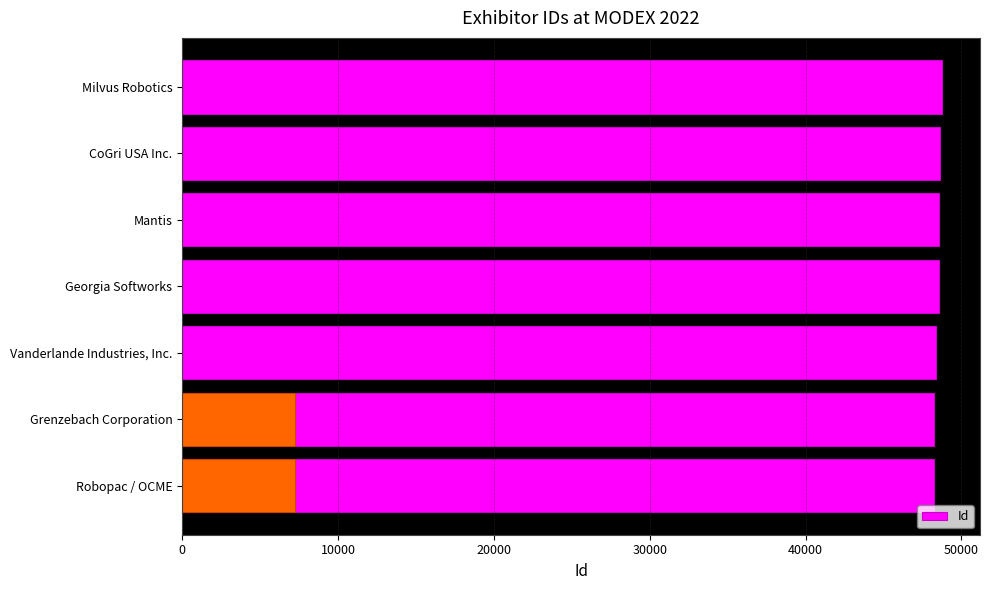

How many bars are there in total?

7